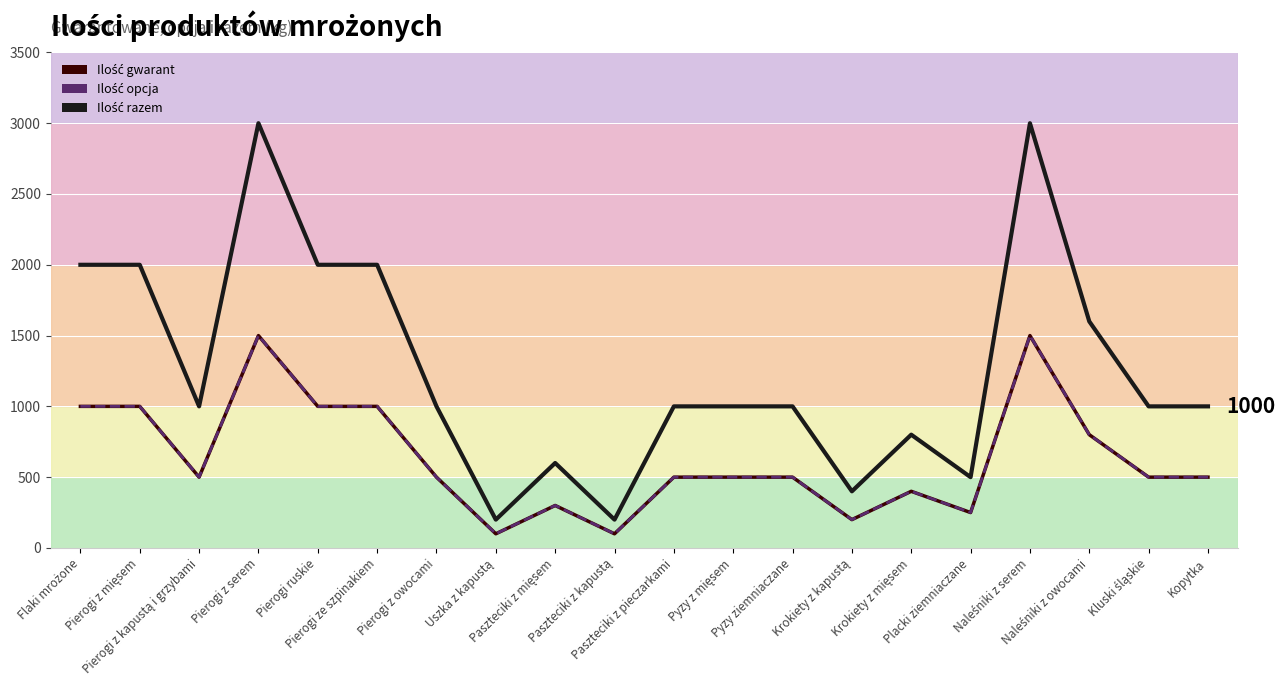

What is the difference between the Ilość gwarant values at Pierogi z serem and Pierogi z owocami?

1000